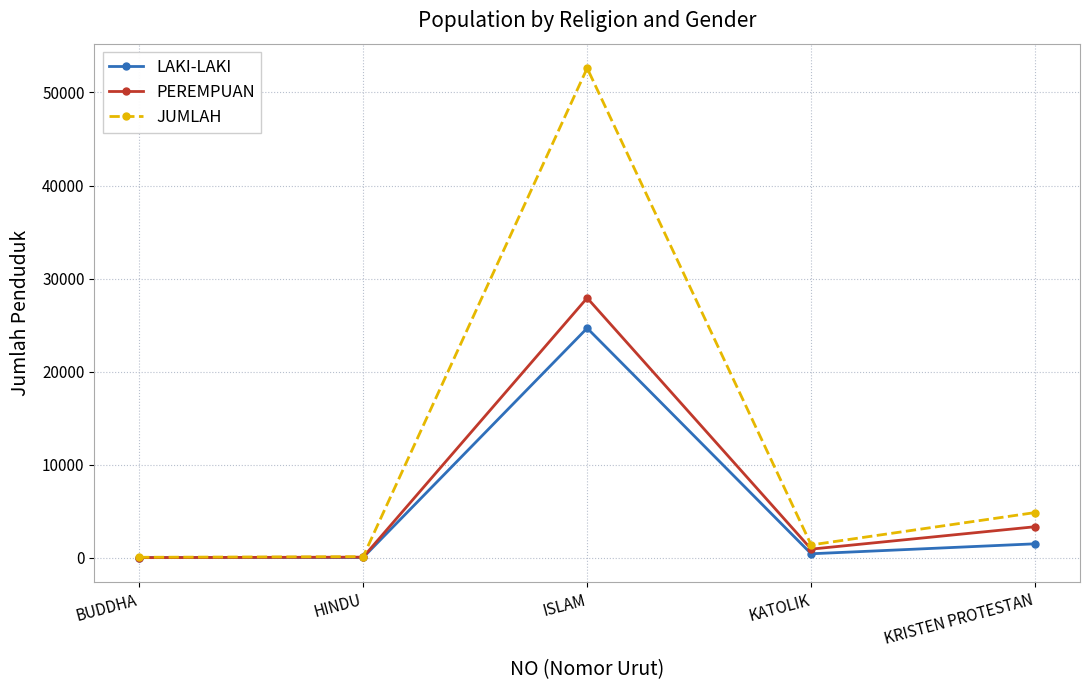

What is the sum of the PEREMPUAN values at BUDDHA and KATOLIK?

988